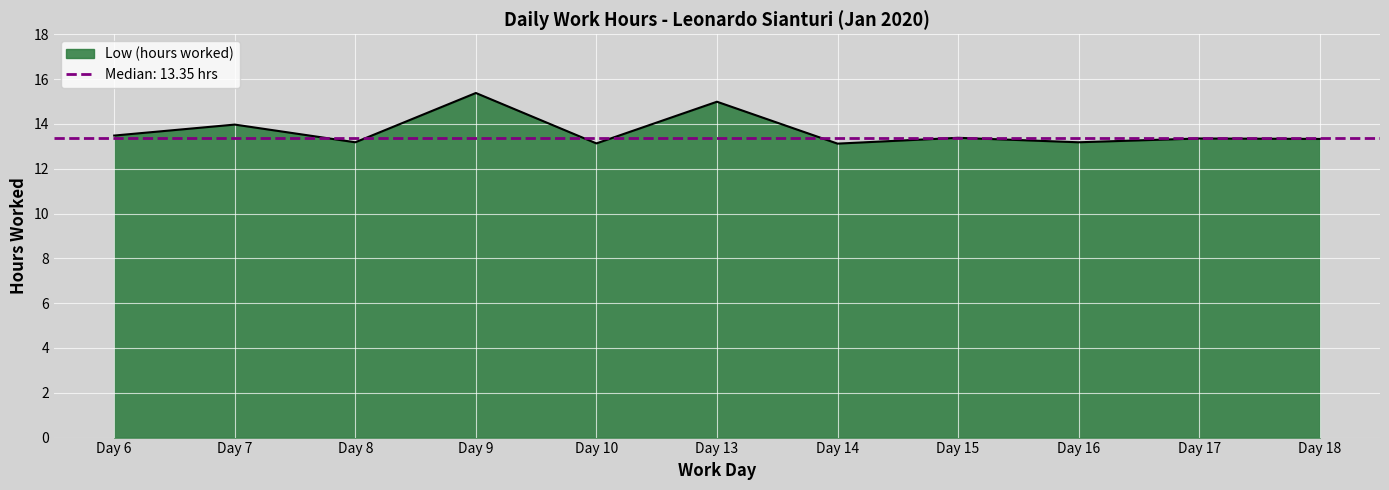

List the labels in order of value, smallest first.

Day 14, Day 10, Day 8, Day 16, Day 18, Day 17, Day 15, Day 6, Day 7, Day 13, Day 9